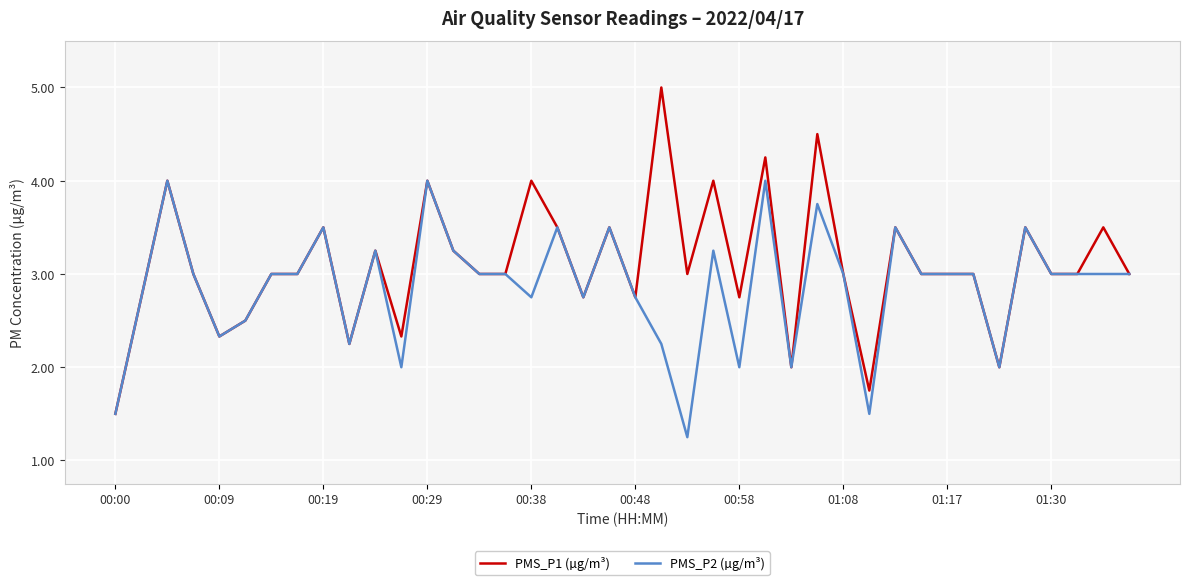

Which series has the largest total across all categories?

PMS_P1 (µg/m³)